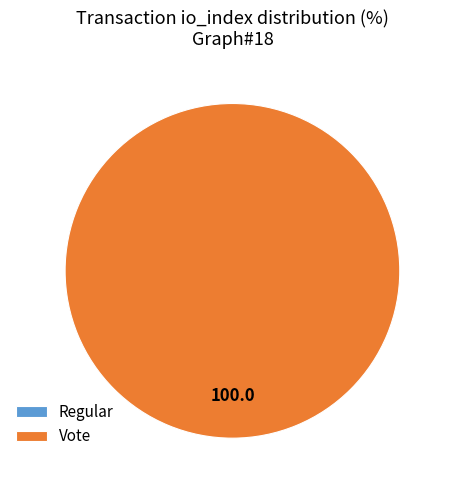

How many segments does this pie chart have?

2